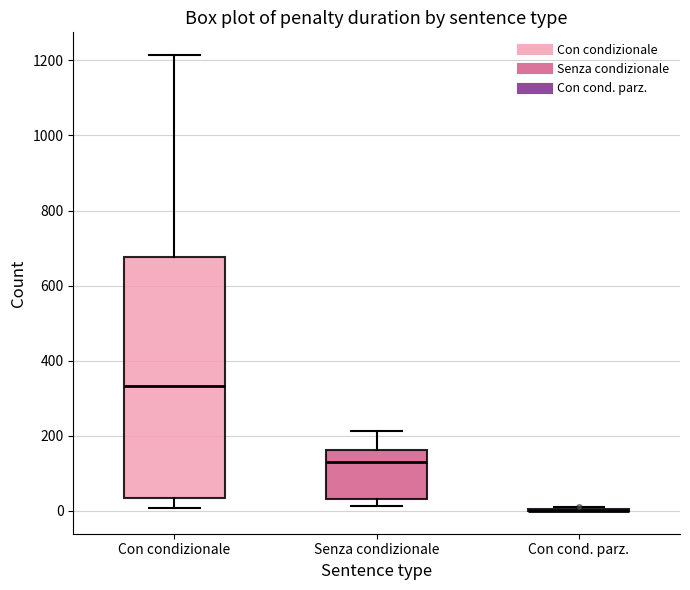

Which box is the tallest, from its lower edge to its upper edge?

Con condizionale